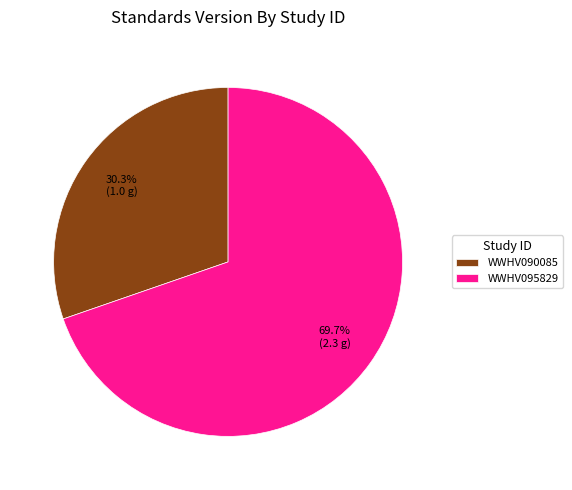

Which category accounts for the majority?

WWHV095829